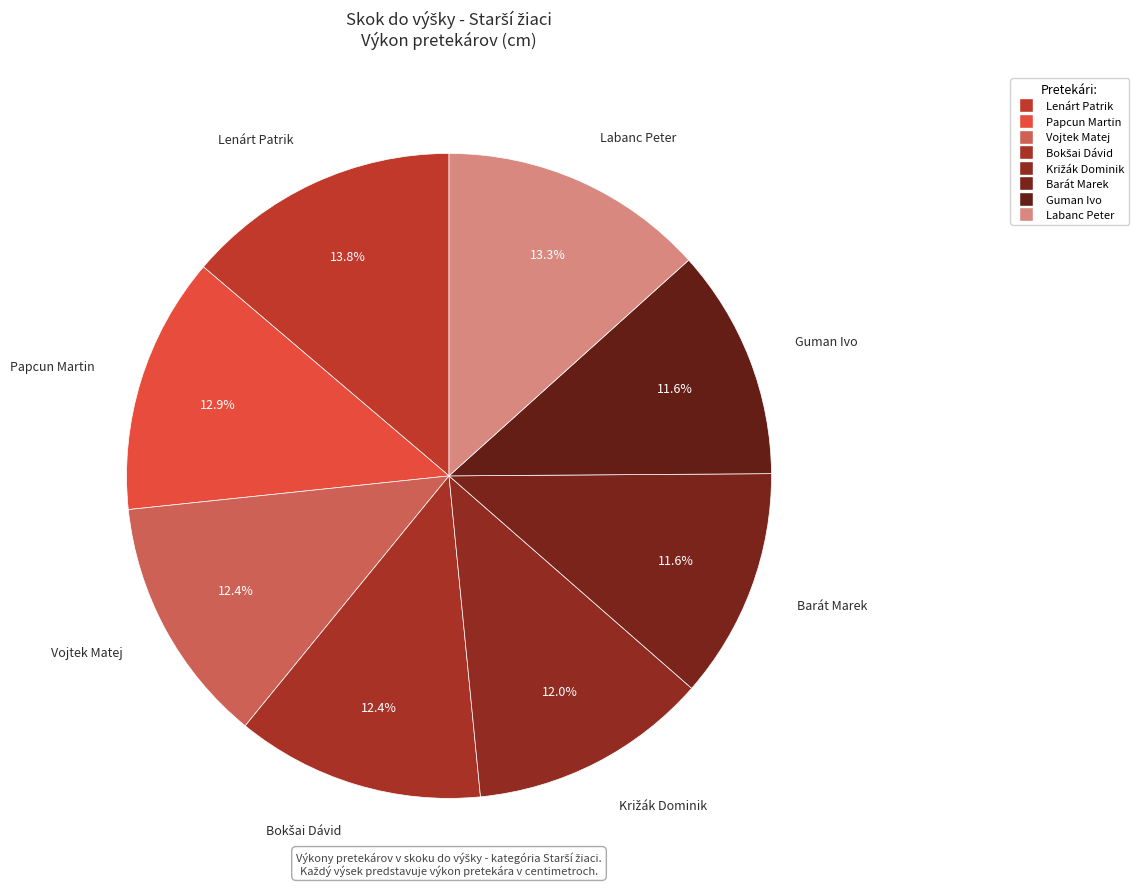

To the nearest percent, what portion does Križák Dominik represent?

12%